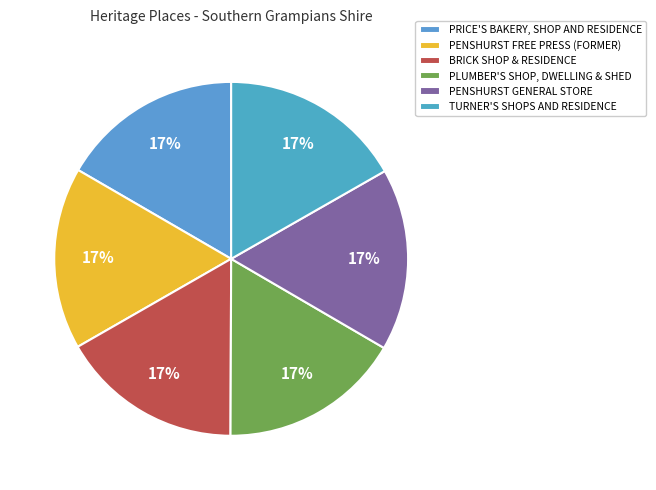

Do PENSHURST FREE PRESS (FORMER) and TURNER'S SHOPS AND RESIDENCE together represent more than half of the pie?

No